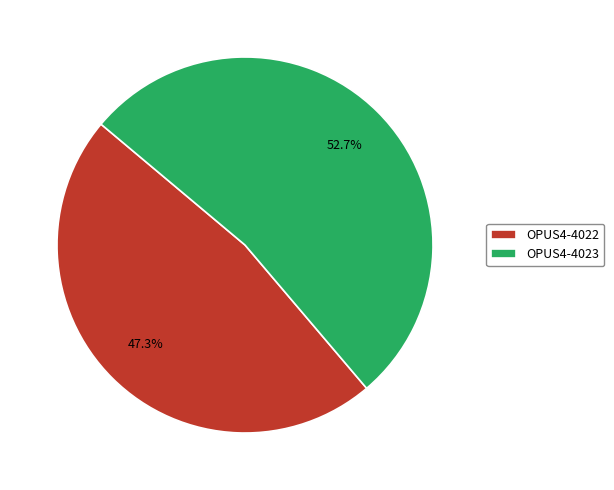

Approximately how many times larger is the value at OPUS4-4022 compared to OPUS4-4023?

0.9